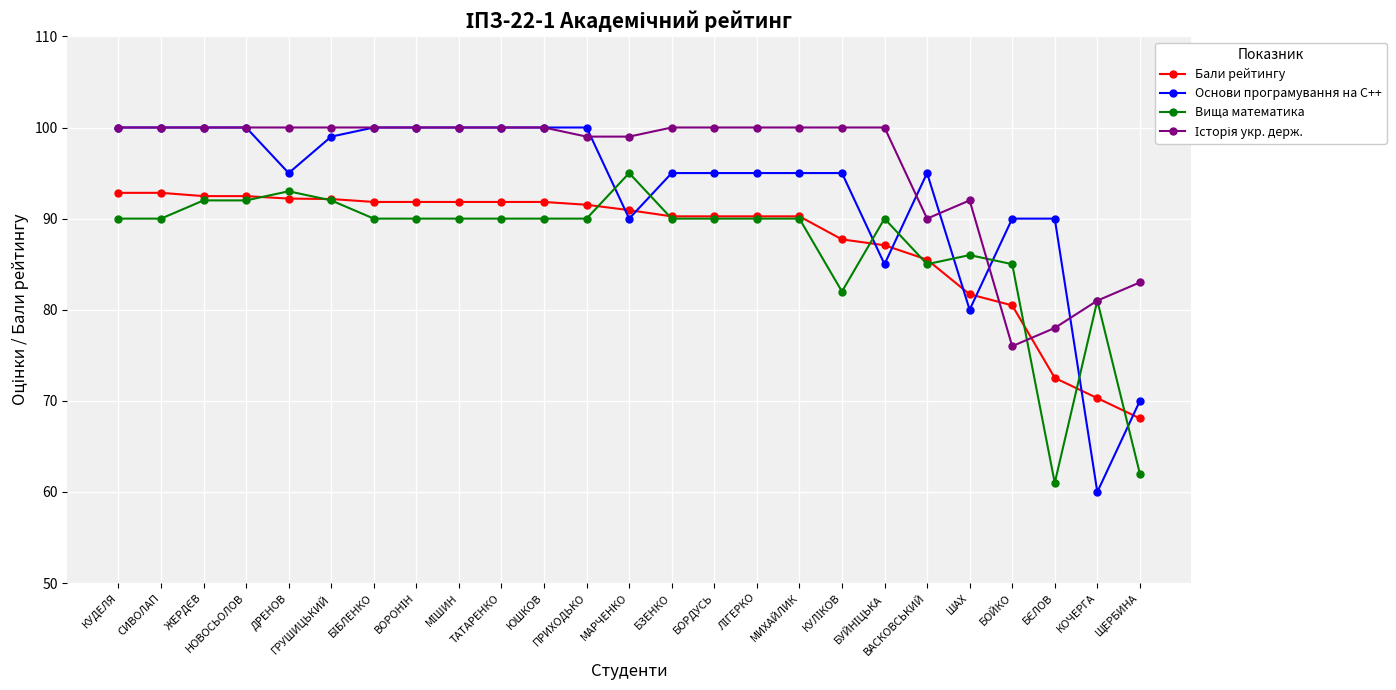

How many intersections are there between Основи програмування на С++ and Бали рейтингу?

8